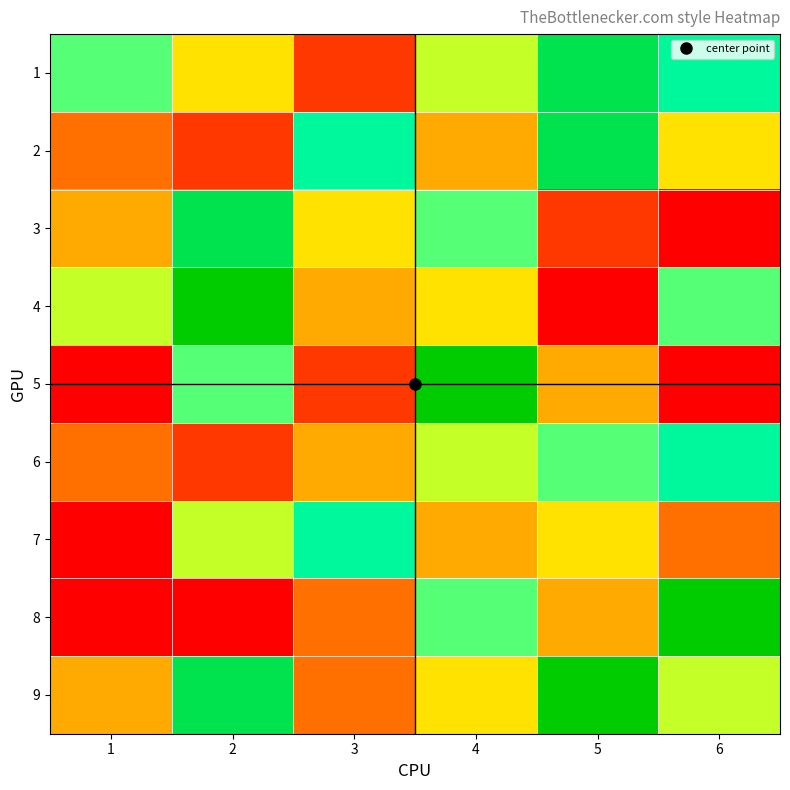

Reading right to left, list all the values displayed in this chart.

1: 6=7	5=8	4=5	3=1	2=4	1=6
2: 6=4	5=8	4=3	3=7	2=1	1=2
3: 6=0	5=1	4=6	3=4	2=8	1=3
4: 6=6	5=0	4=4	3=3	2=9	1=5
5: 6=0	5=3	4=9	3=1	2=6	1=0
6: 6=7	5=6	4=5	3=3	2=1	1=2
7: 6=2	5=4	4=3	3=7	2=5	1=0
8: 6=9	5=3	4=6	3=2	2=0	1=0
9: 6=5	5=9	4=4	3=2	2=8	1=3